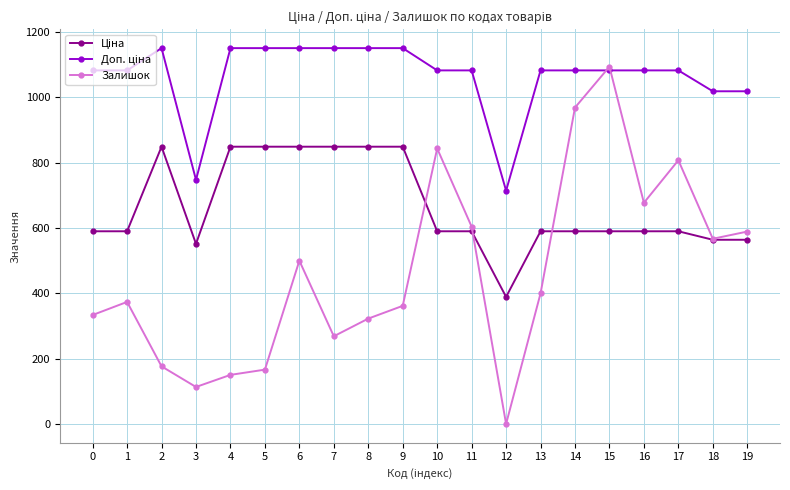

Count the number of data series in this chart.

3